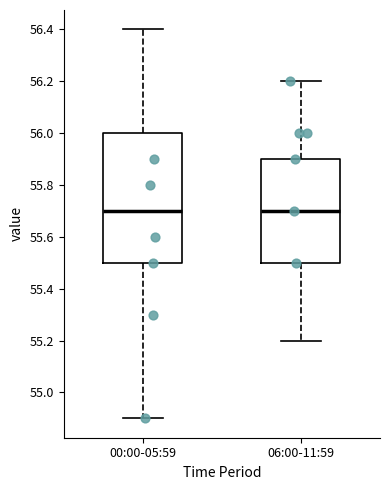

Comparing the boxes themselves (not the whiskers), which one is the tallest?

00:00-05:59